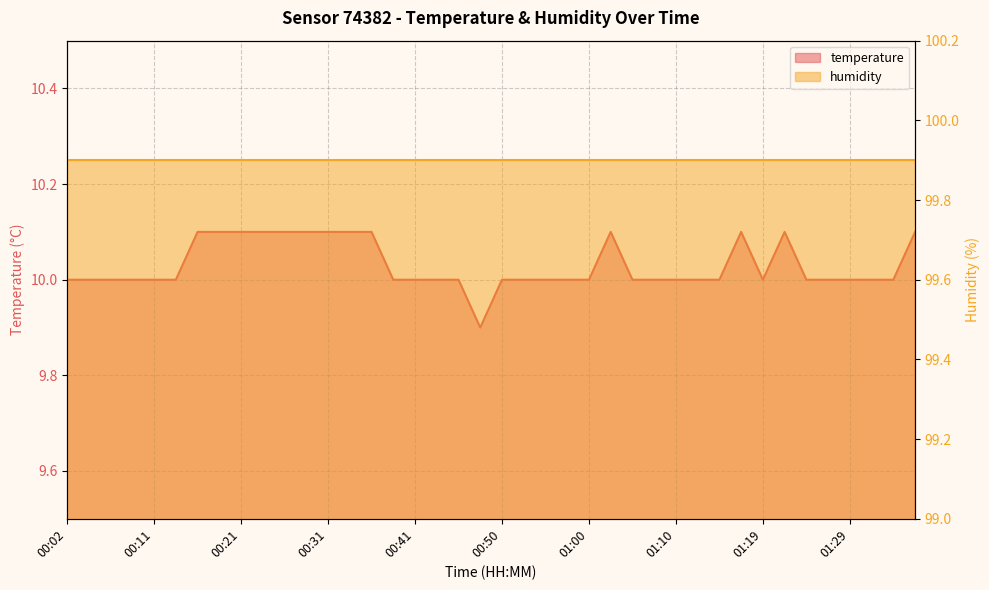

How many values are below 10?

1